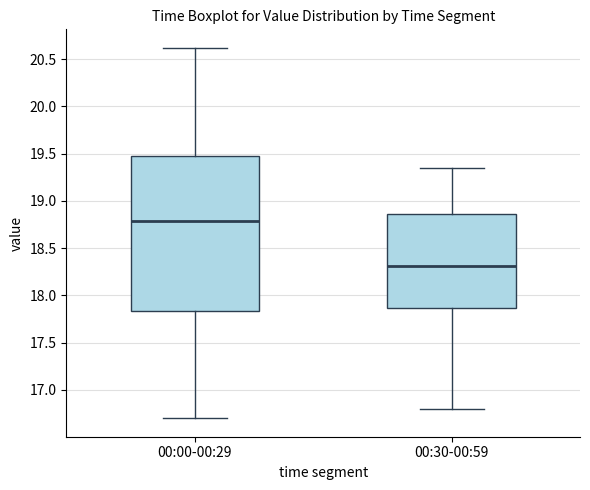

Reading left to right, transcribe this box plot: for each box, give where its median line is, the range the box spans, and where its two whiskers end, as read against the y-axis. The values are not printed on the chart, so give them approximately, as read against the axis.

00:00-00:29: median 18.80, box 17.85 to 19.50, whiskers 16.70 to 20.60
00:30-00:59: median 18.30, box 17.85 to 18.85, whiskers 16.80 to 19.35